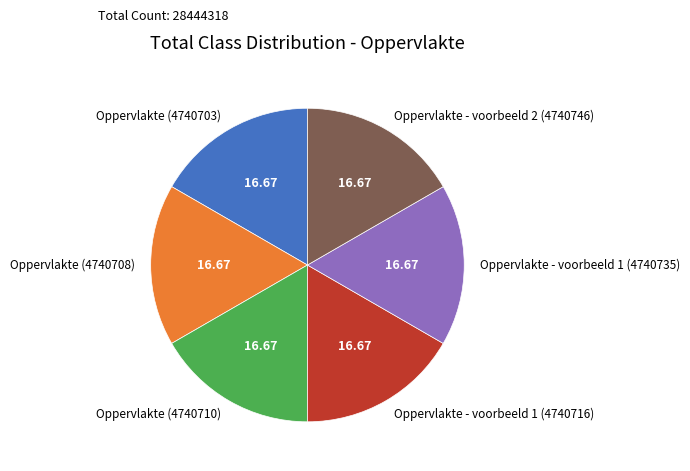

Do Oppervlakte (4740708) and Oppervlakte - voorbeeld 2 (4740746) together represent more than half of the pie?

No